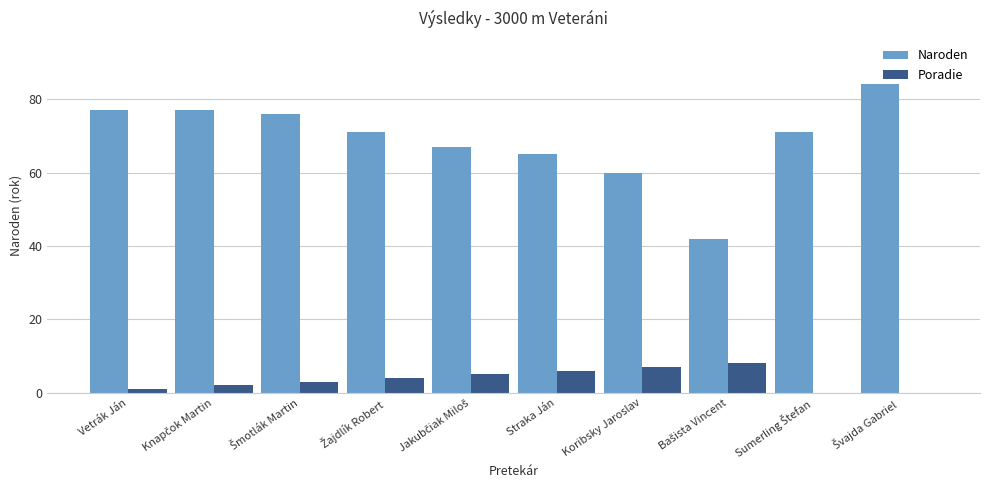

Which series has the largest total across all categories?

Naroden